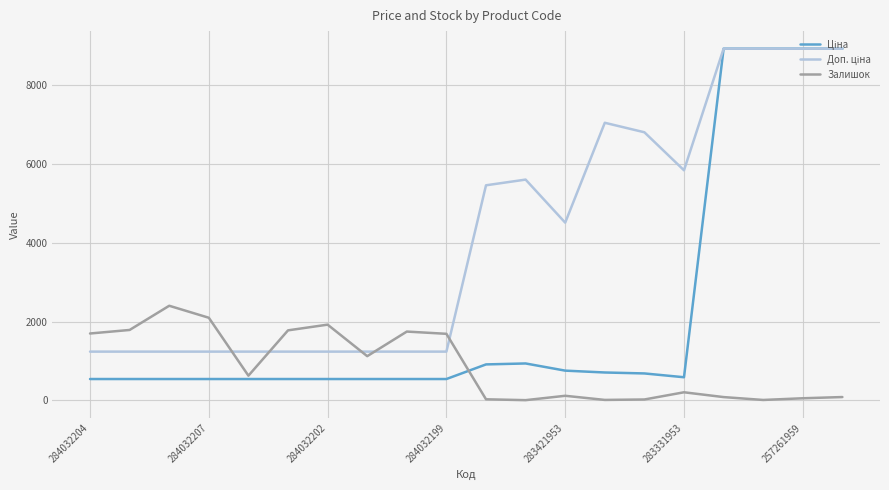

What is the maximum value shown in the chart?

8934.1